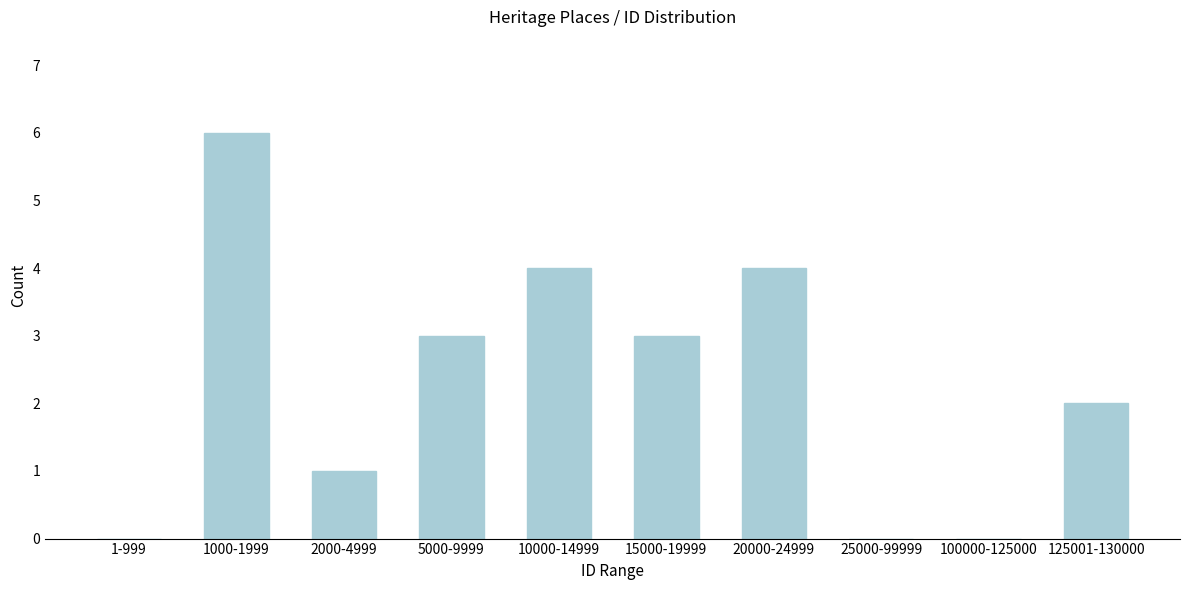

Reading right to left, extract all data points from this chart.

125001-130000=2	100000-125000=0	25000-99999=0	20000-24999=4	15000-19999=3	10000-14999=4	5000-9999=3	2000-4999=1	1000-1999=6	1-999=0